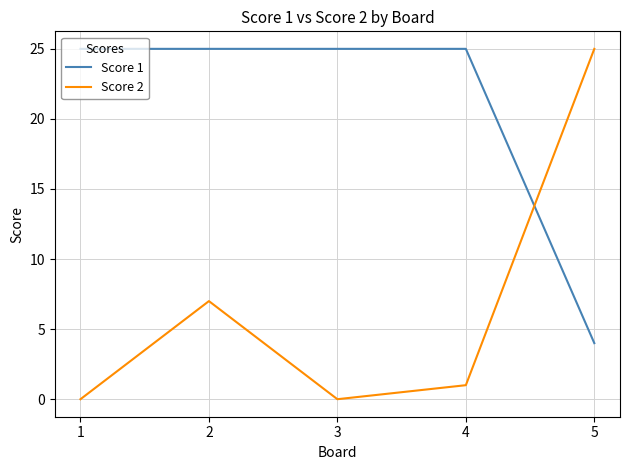

Where is the first local maximum for Score 2?

2